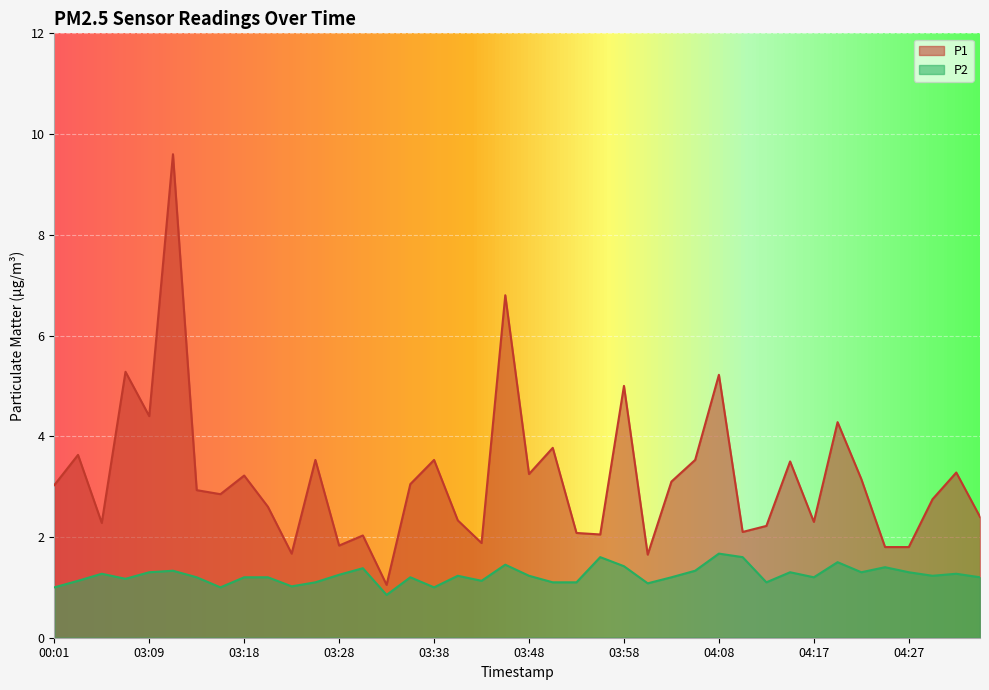

Rank the series by their maximum value, from lowest to highest.

P2, P1